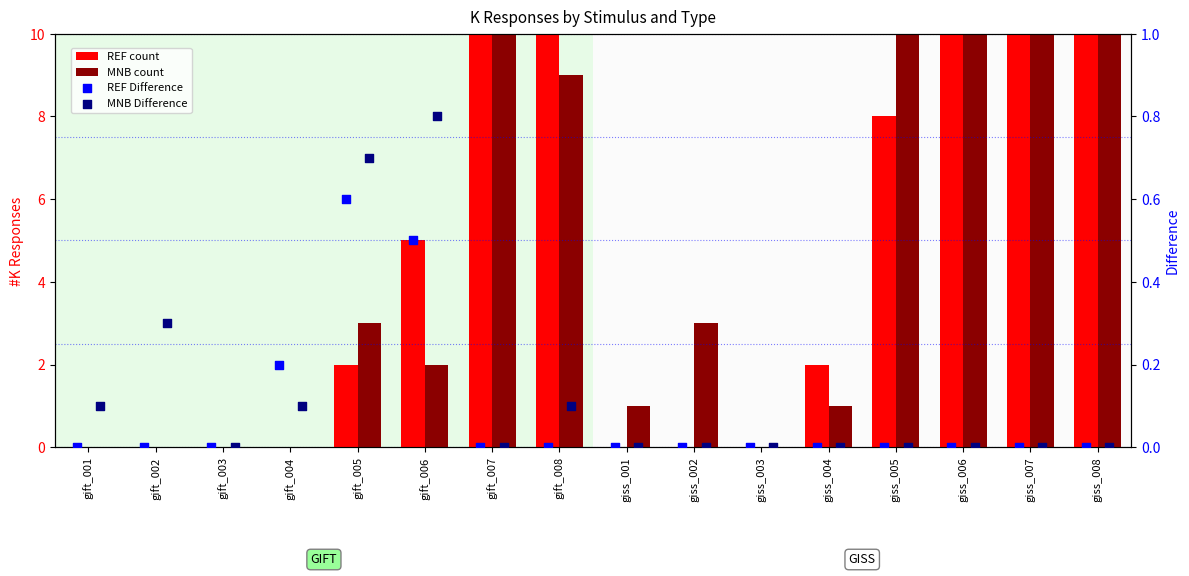

What is the total value across all series at gift_001?

0.1